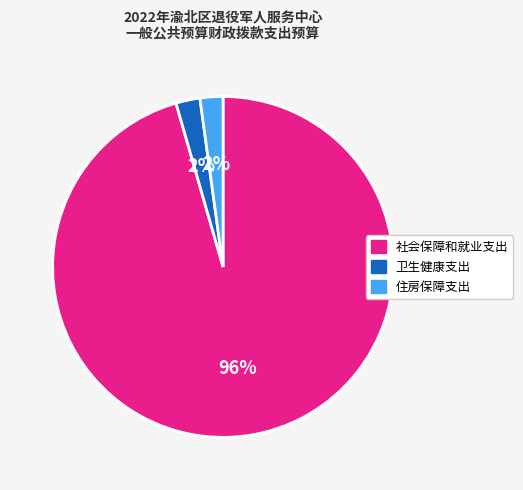

The 卫生健康支出 slice represents 2% of the pie. True or false?

True